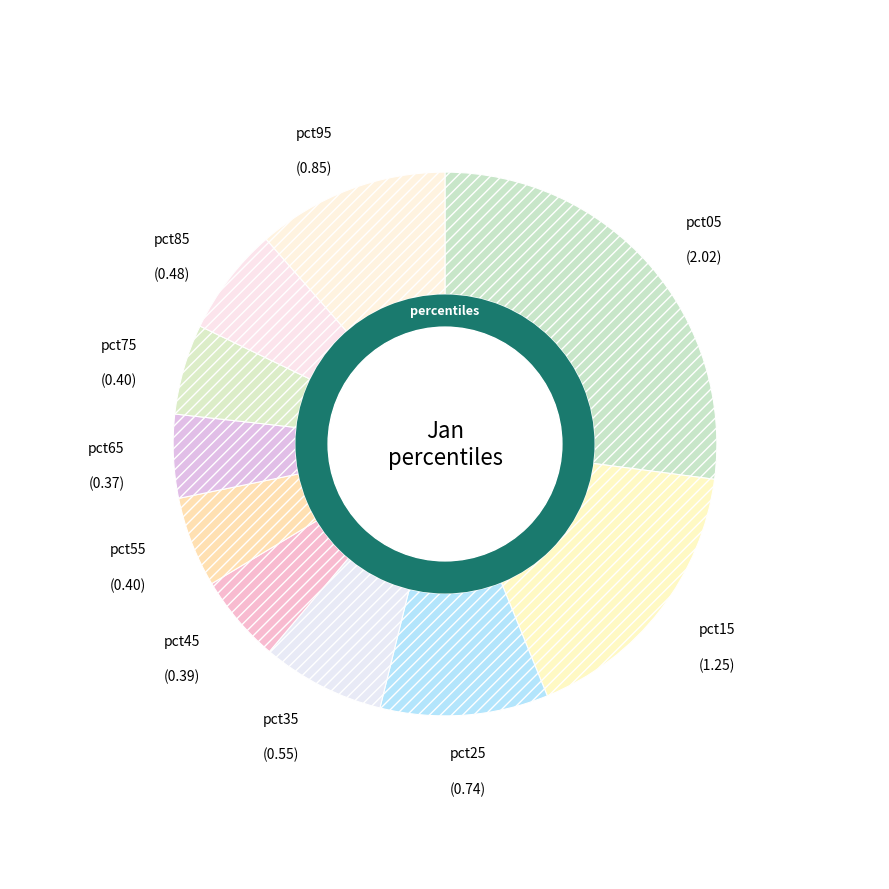

To the nearest percent, what portion does pct65 represent?

5%